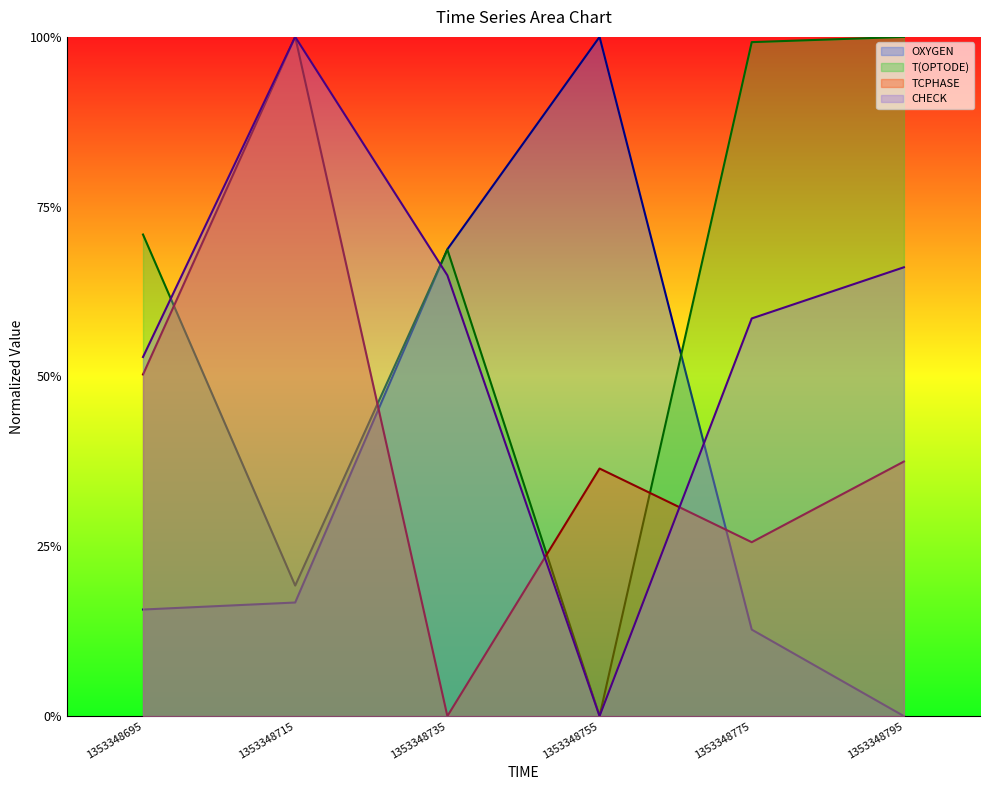

Reading left to right, transcribe all the data shown in this chart.

OXYGEN: 0.2	0.2	0.7	1.0	0.1	0.0
T(OPTODE): 0.7	0.2	0.7	0.0	1.0	1.0
TCPHASE: 0.5	1.0	0.0	0.4	0.3	0.4
CHECK: 0.5	1.0	0.6	0.0	0.6	0.7